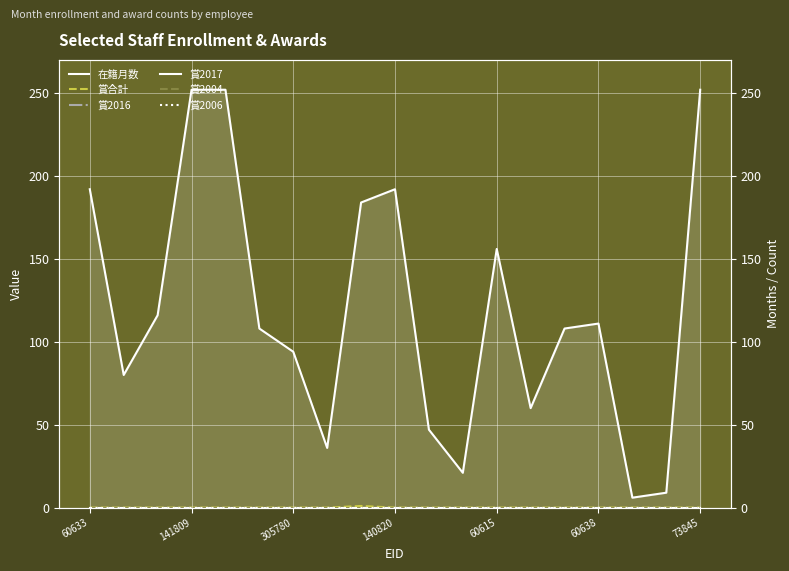

Which series changed the most between 140820 and 14?

在籍月数